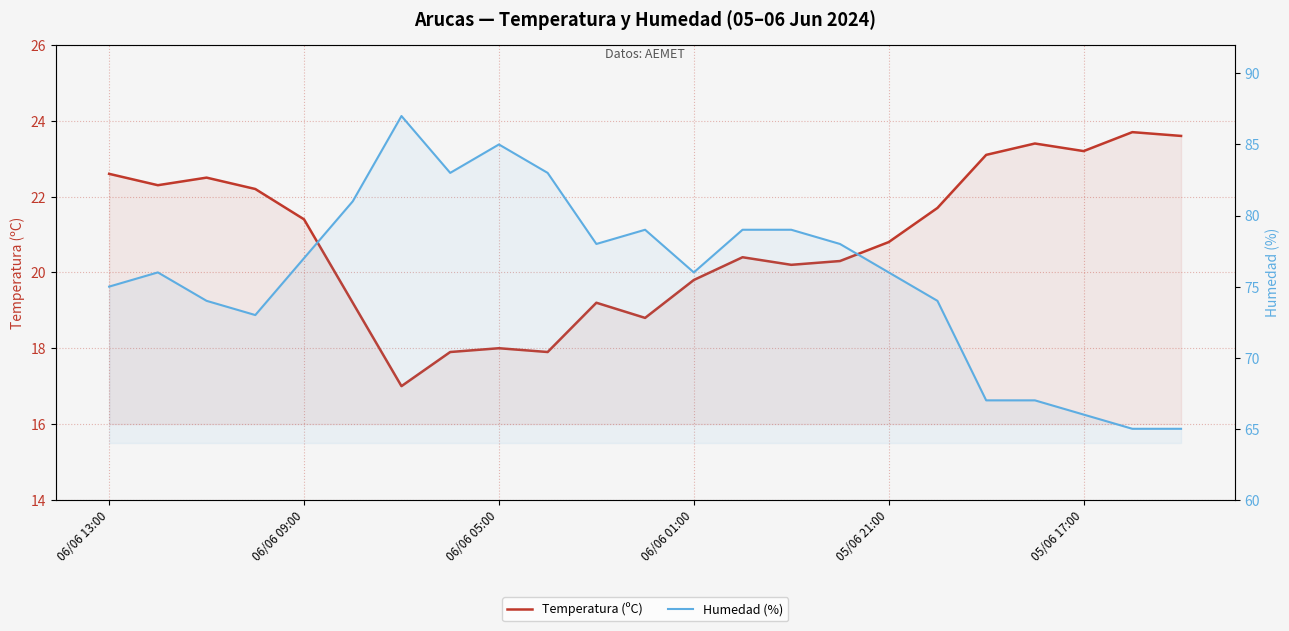

Does the chart have visible grid lines?

Yes